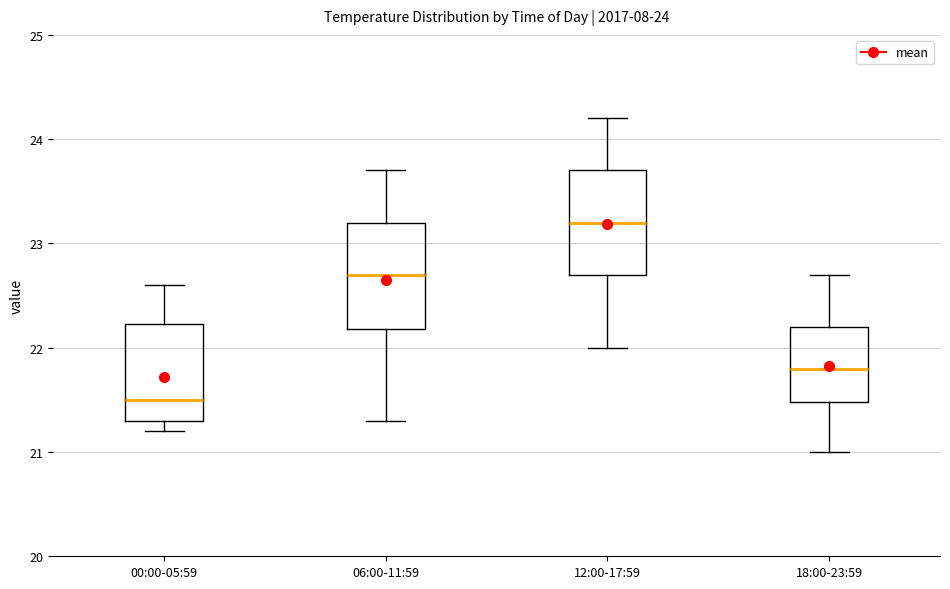

Which box has the lowest median line?

00:00-05:59